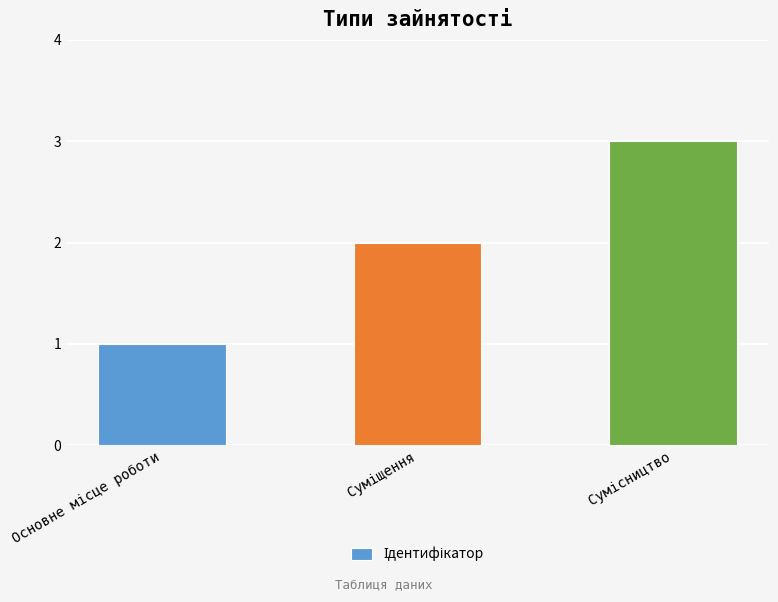

What is the greatest value displayed?

3